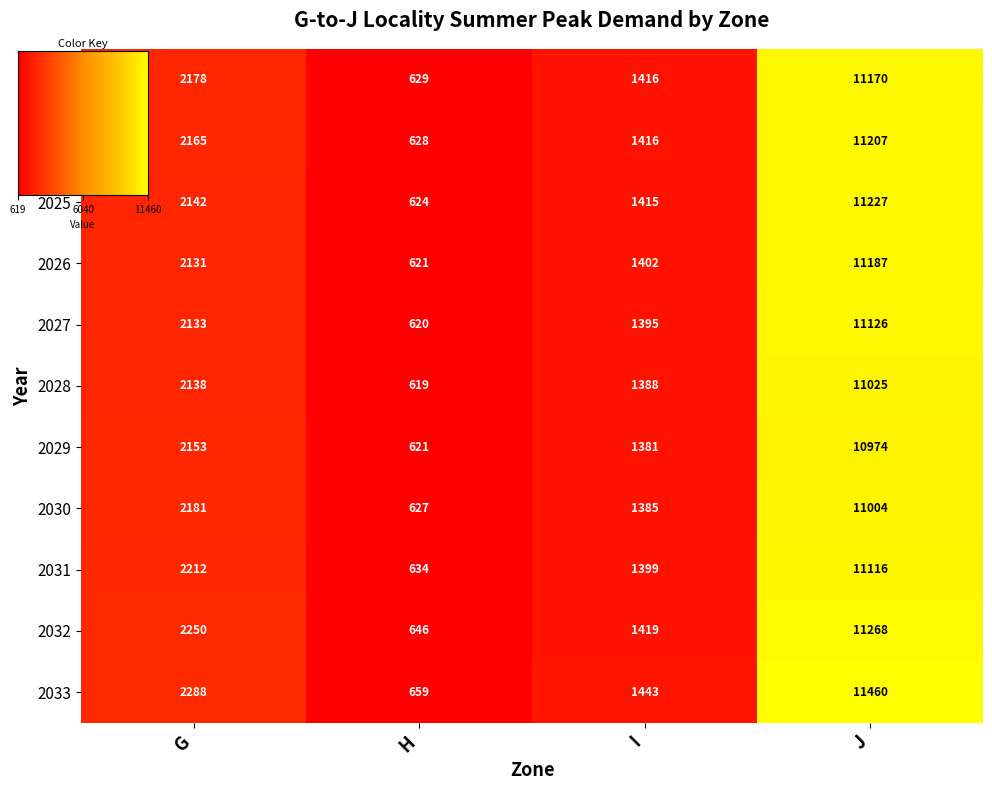

What is the difference between the 2027 values at I and G?

738